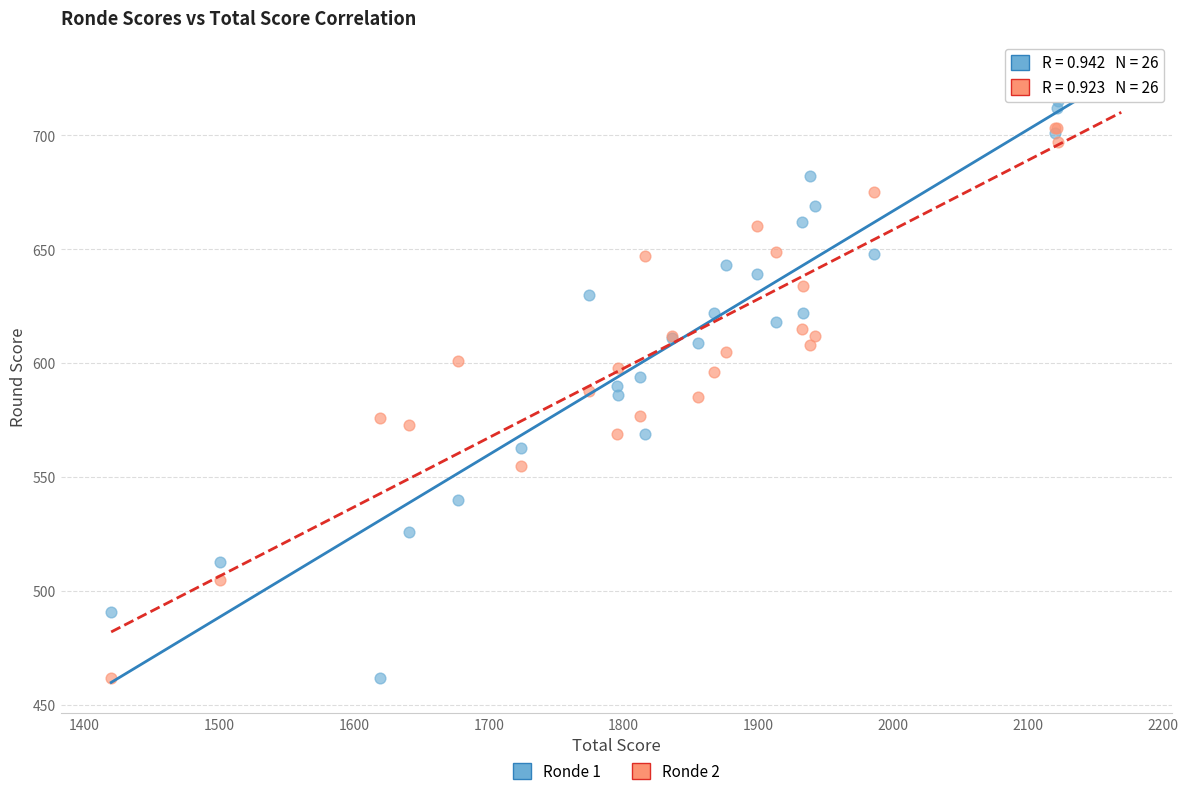

What is the X range (max minus min) for the scatter plot?

749